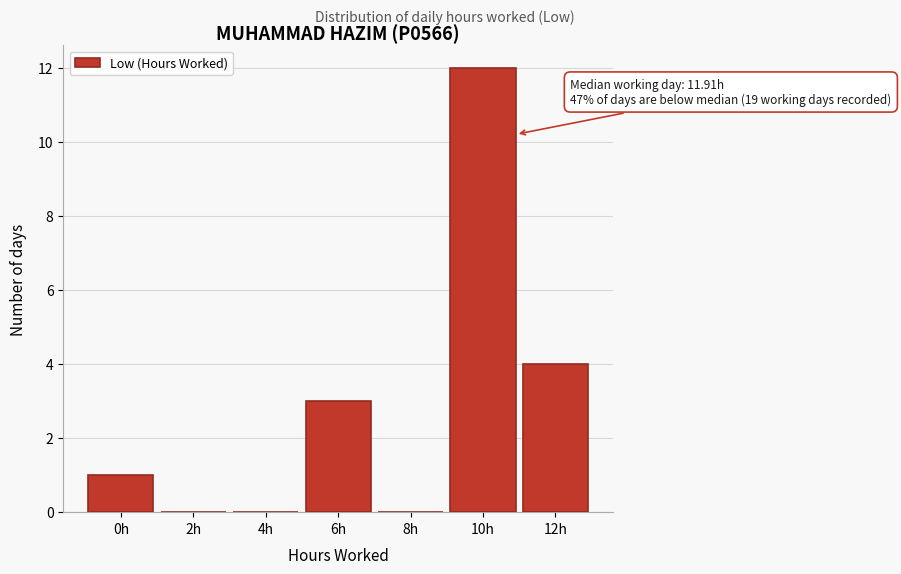

Reading left to right, what are all the values shown in this chart?

0h=1	2h=0	4h=0	6h=3	8h=0	10h=12	12h=4